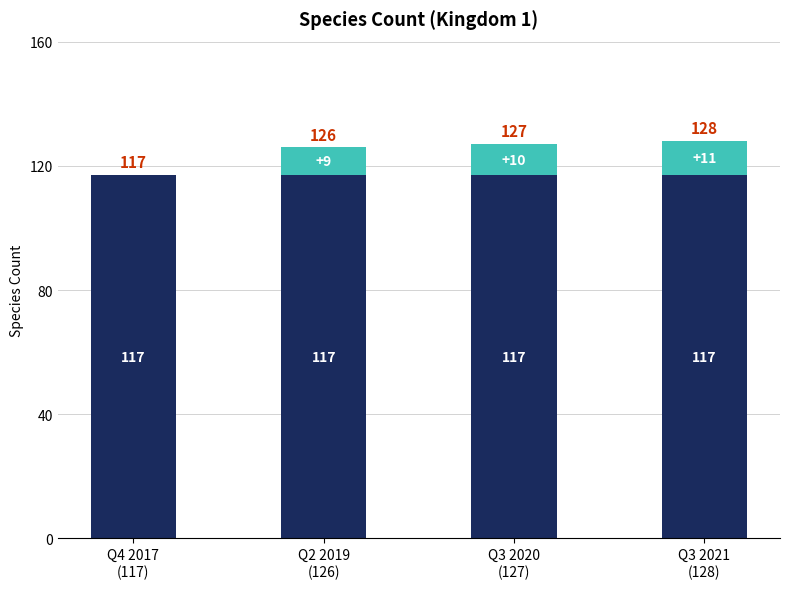

The value of Species Count at Q4 2017
(117) is 189. True or false?

False